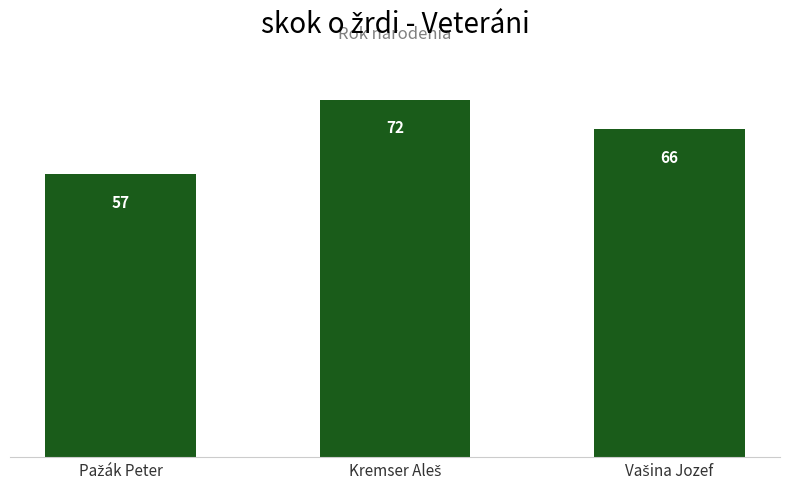

What is the minimum value shown in the chart?

57